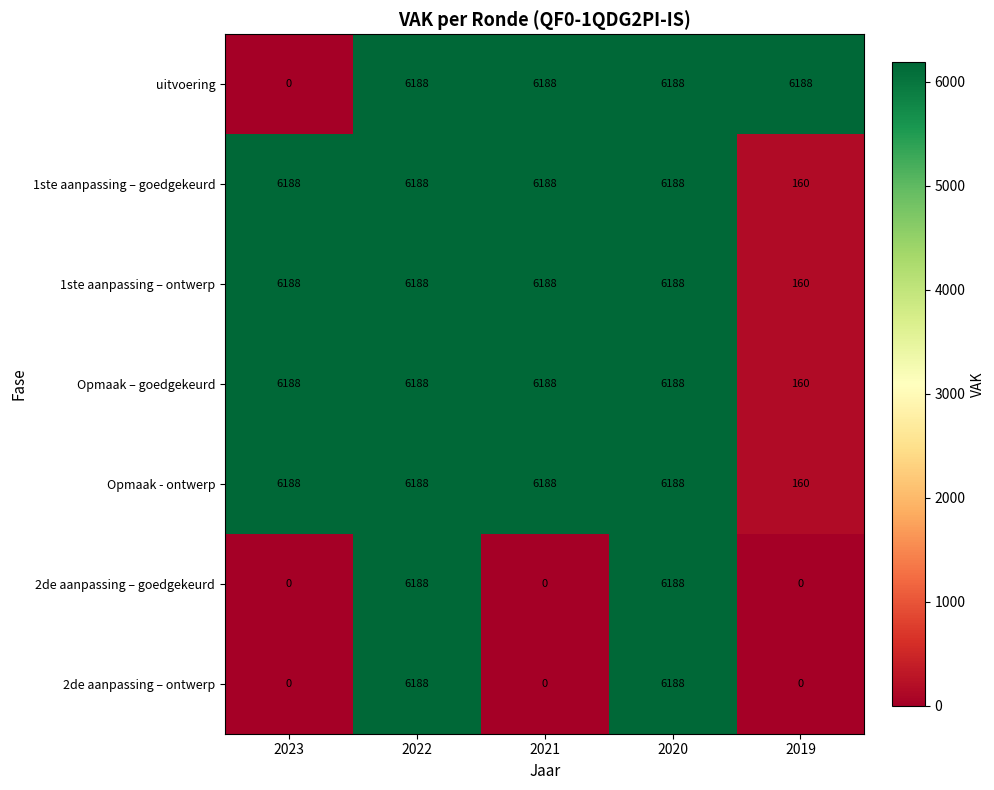

How many 2de aanpassing – goedgekeurd values are between 0 and 6188?

5